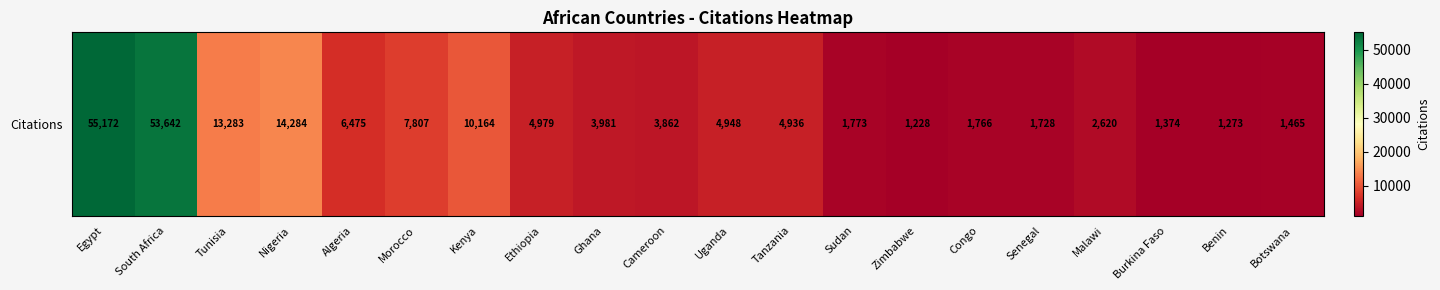

Reading left to right, transcribe all the data shown in this chart.

55172	53642	13283	14284	6475	7807	10164	4979	3981	3862	4948	4936	1773	1228	1766	1728	2620	1374	1273	1465